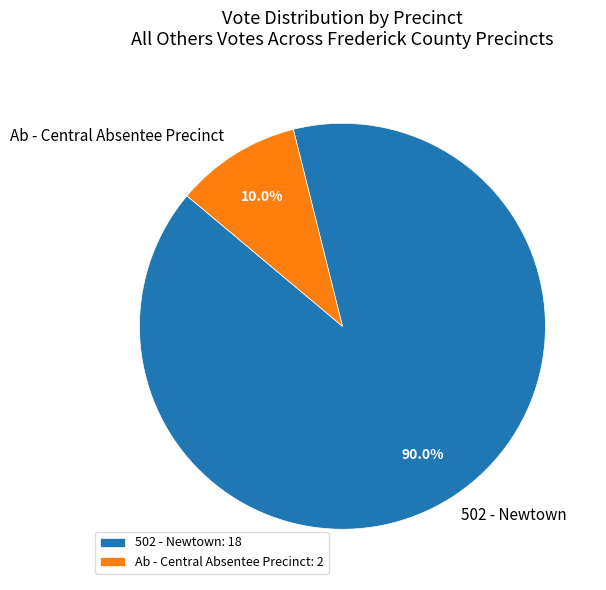

To the nearest percent, what is the difference between the largest and smallest slice percentages?

80%